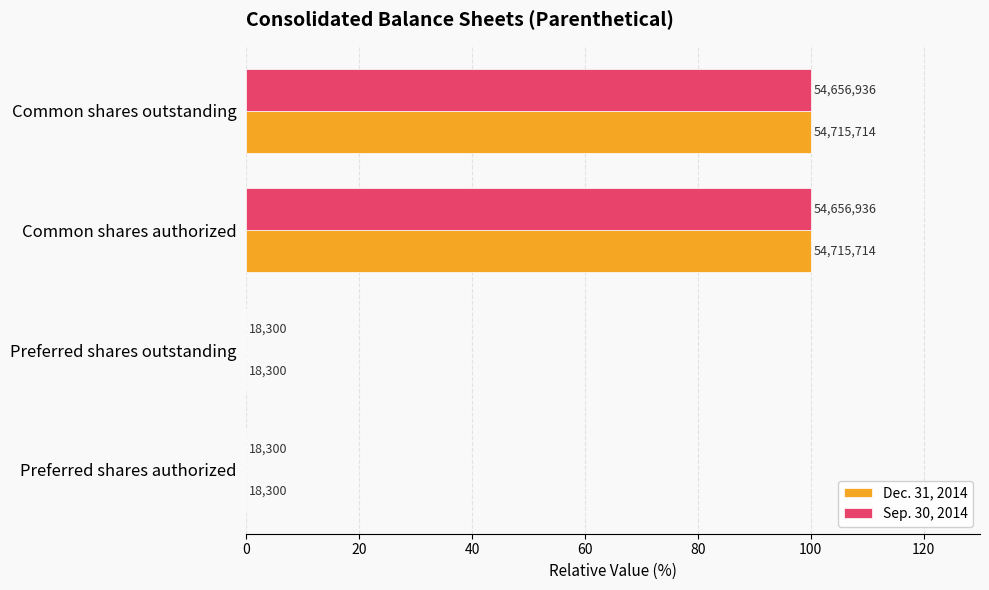

What are all the series names shown in the legend?

Dec. 31, 2014, Sep. 30, 2014